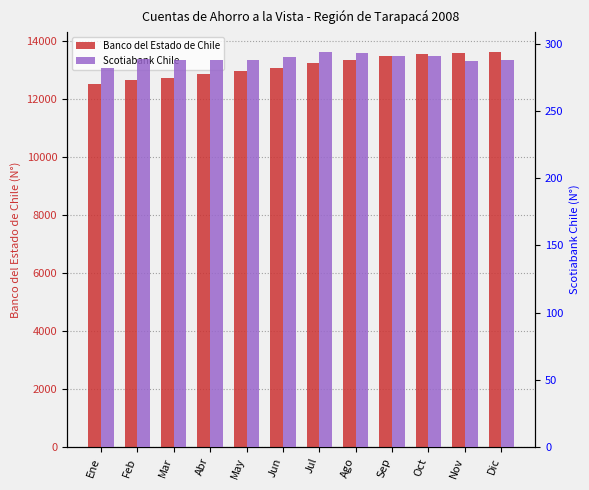

What is the label of the 10th bar from the left?

Oct